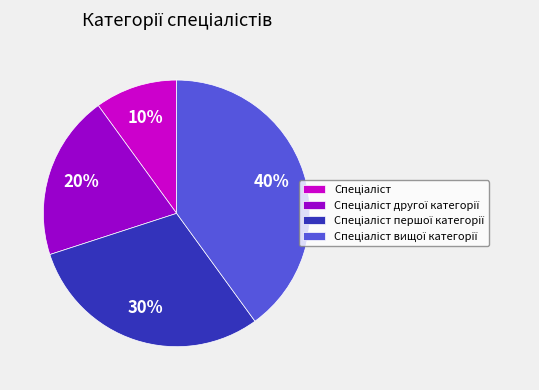

Does any single category account for the majority?

No